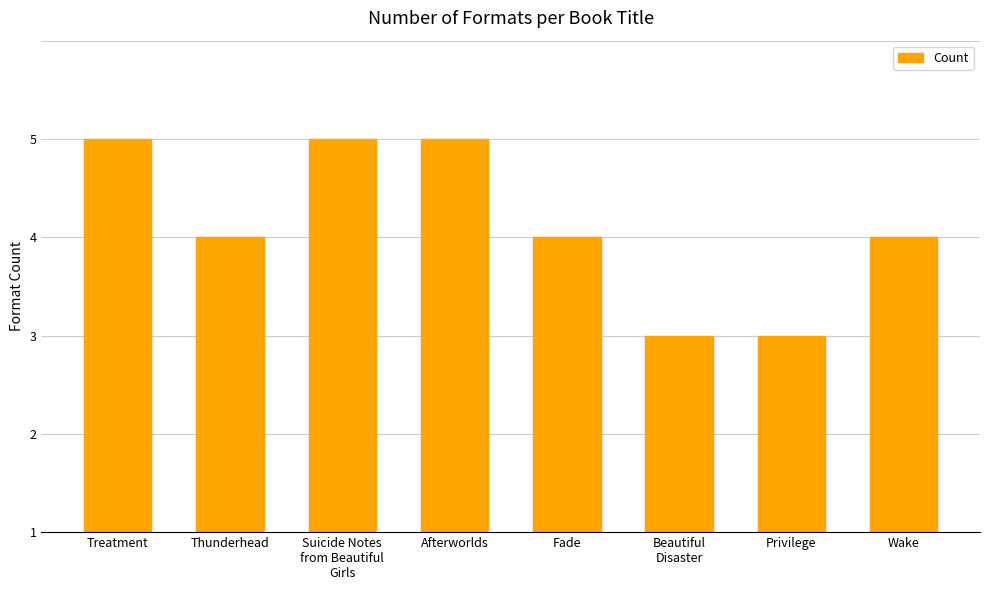

Are the bars horizontal?

No